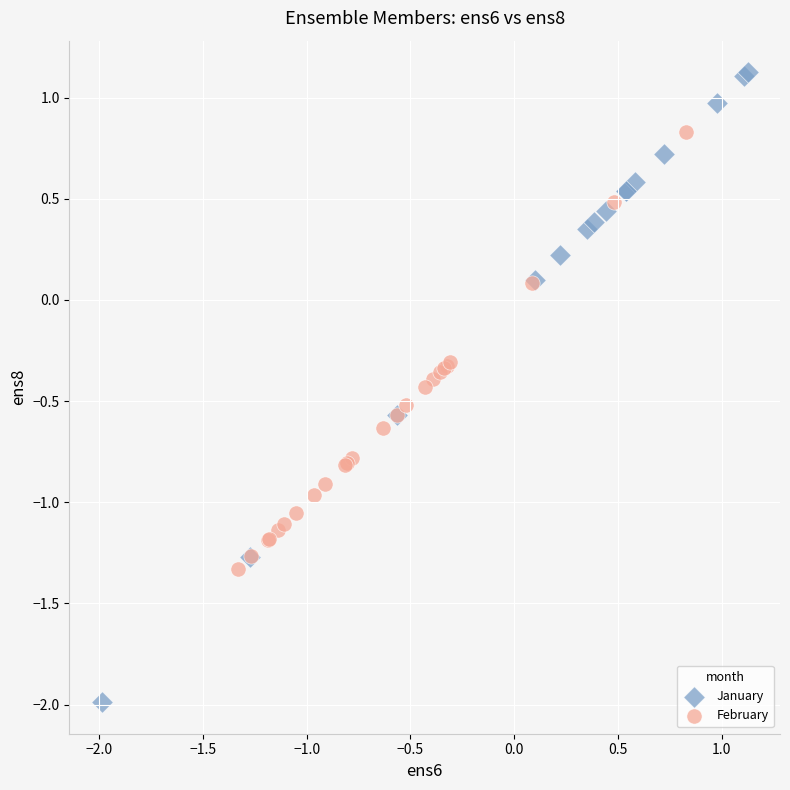

Which series has the widest spread of Y values?

January